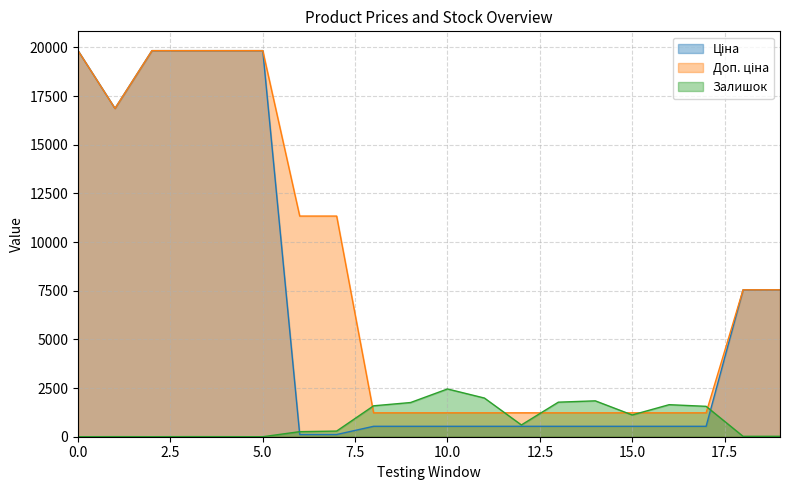

What is the maximum value shown in the chart?

19831.1